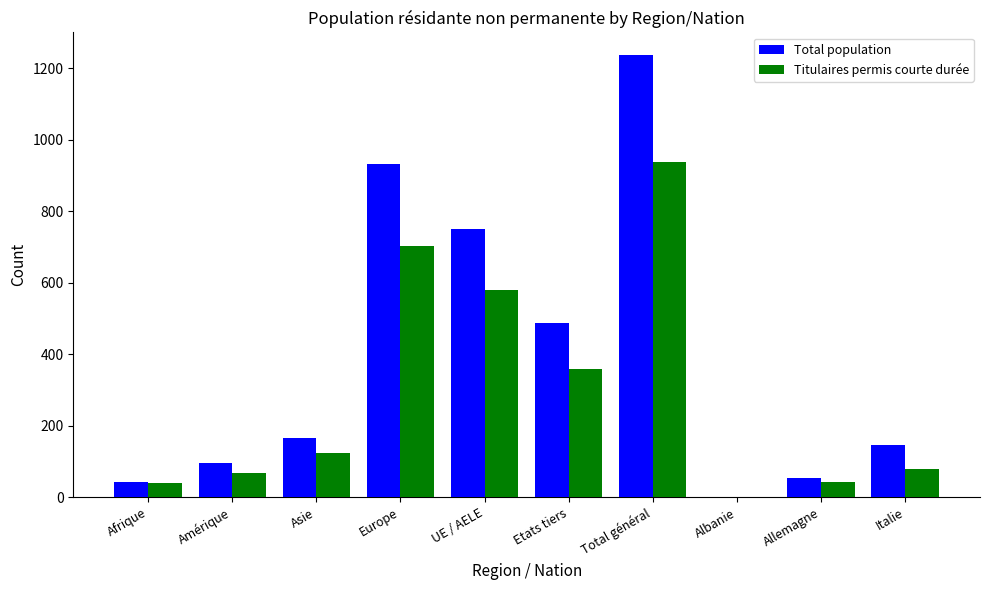

What is the sum of the Titulaires permis courte durée values at Etats tiers and Asie?

481